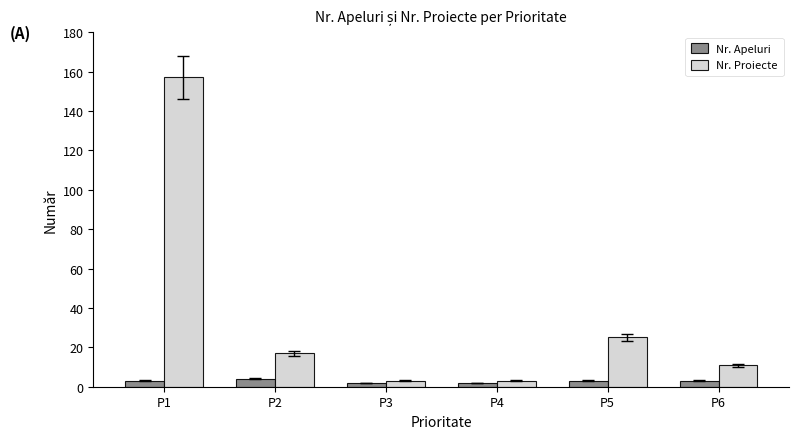

Which series changed the most between P4 and P5?

Nr. Proiecte